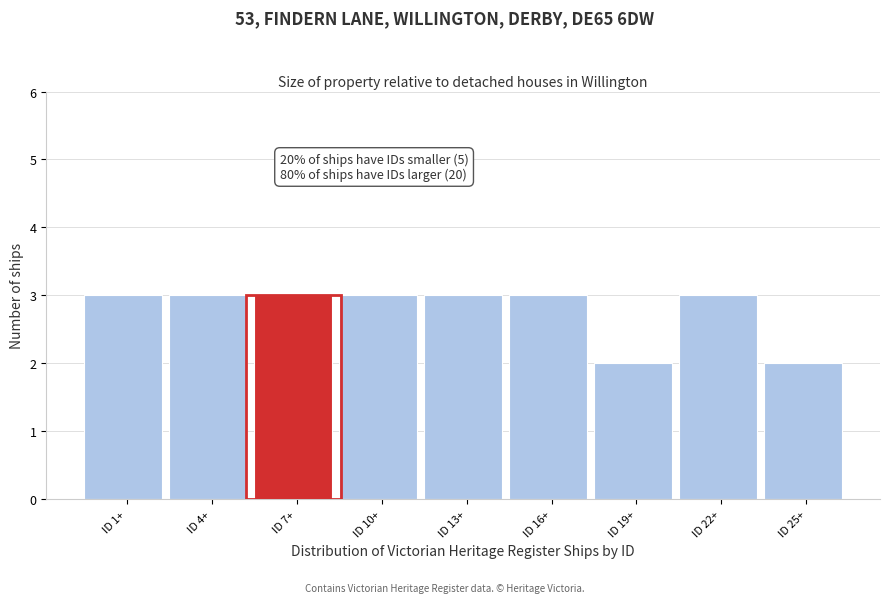

Reading left to right, what are all the values shown in this chart?

3	3	3	3	3	3	2	3	2